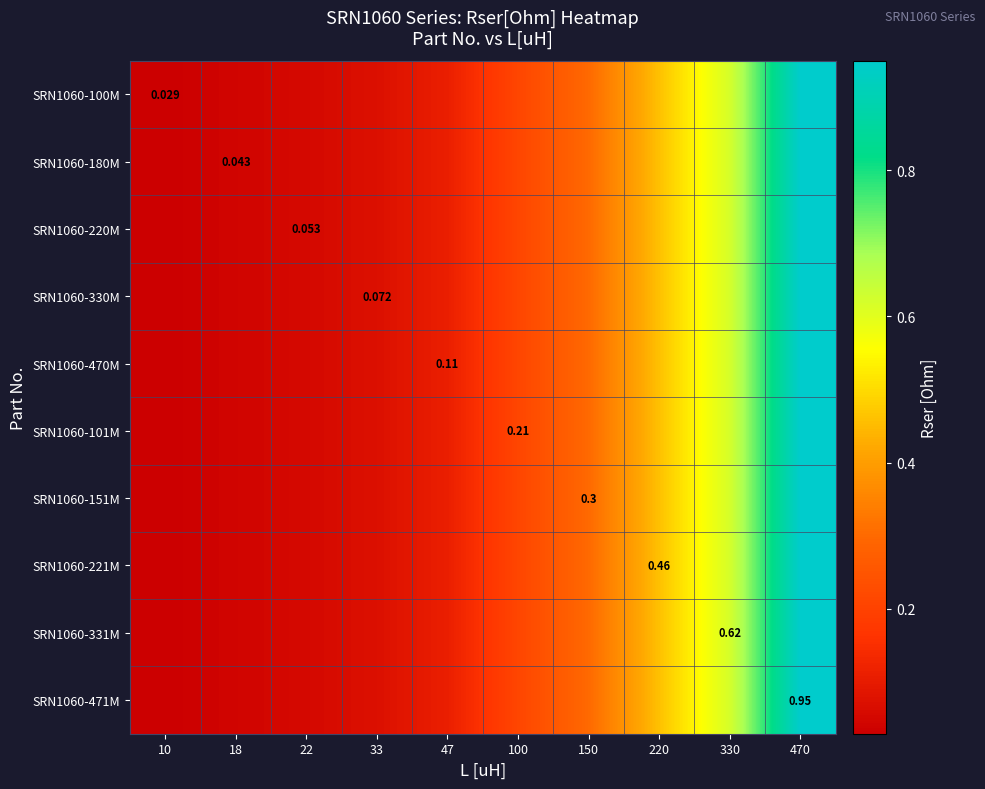

Which label corresponds to the smallest value in the chart?

10